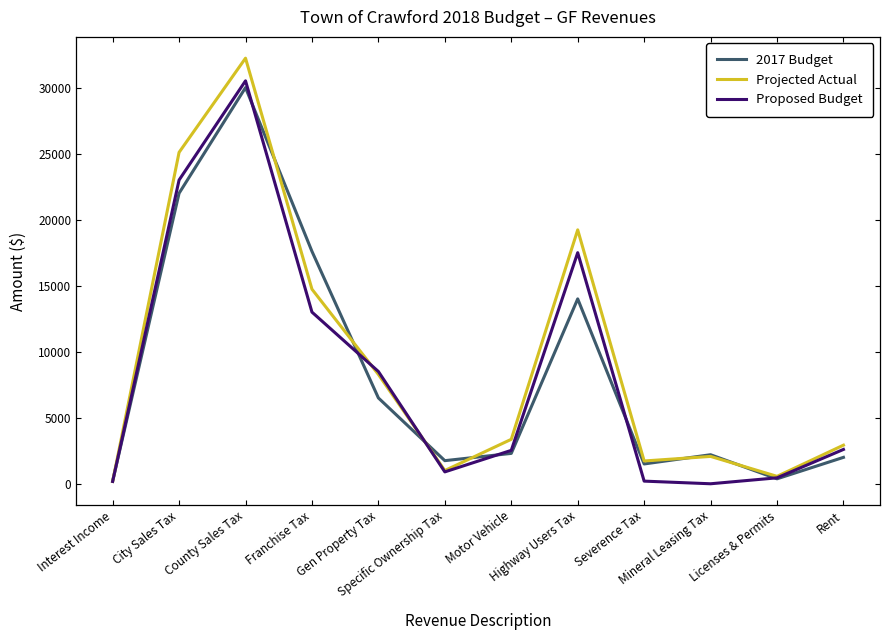

What is the maximum value for Projected Actual?

32229.6